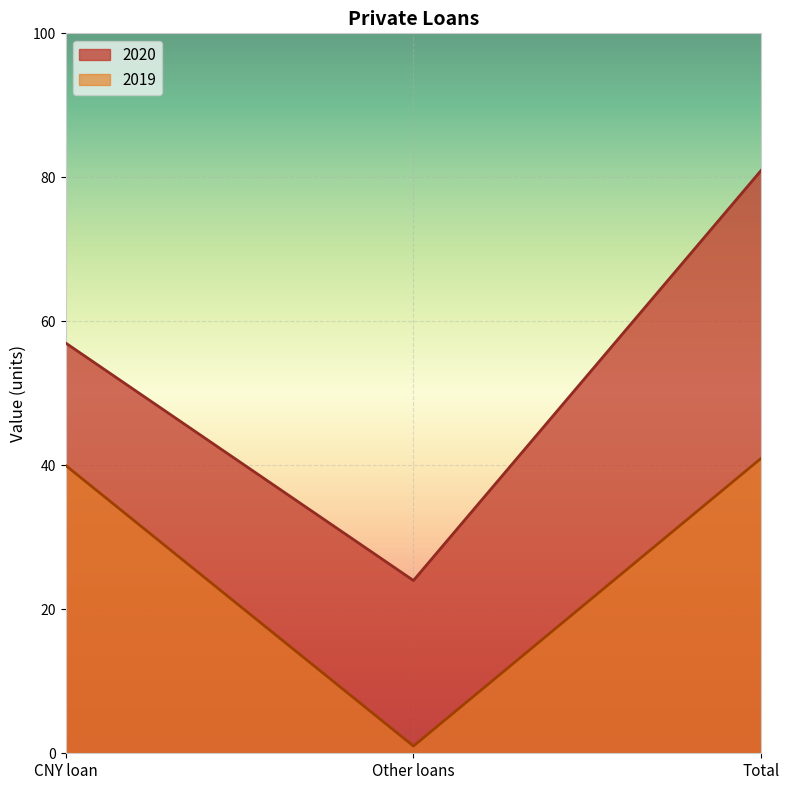

Count the number of categories in the chart.

3